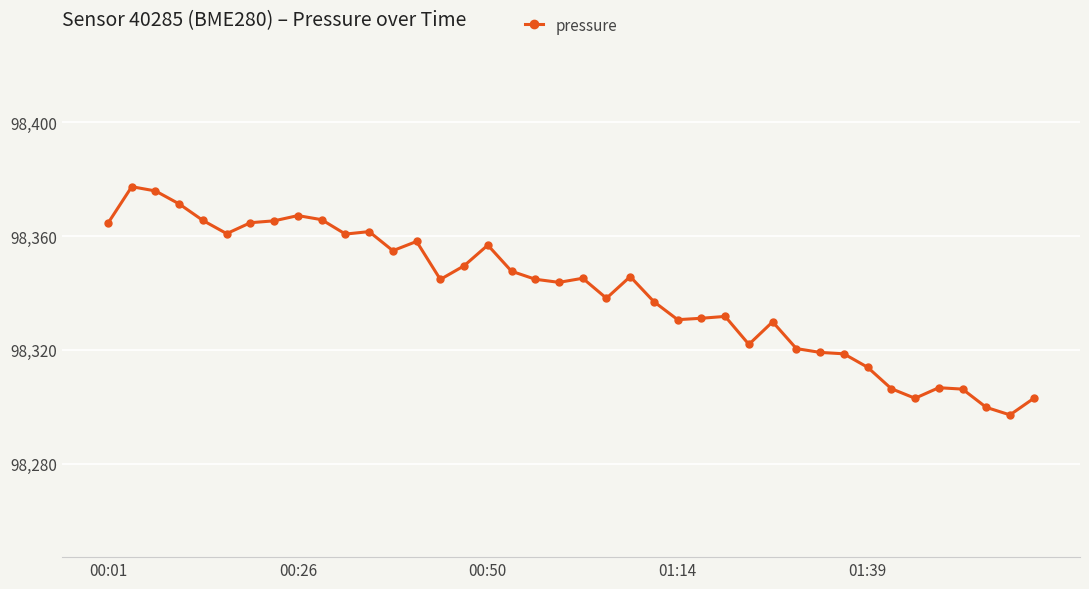

What is the difference between the maximum and minimum values?

80.2